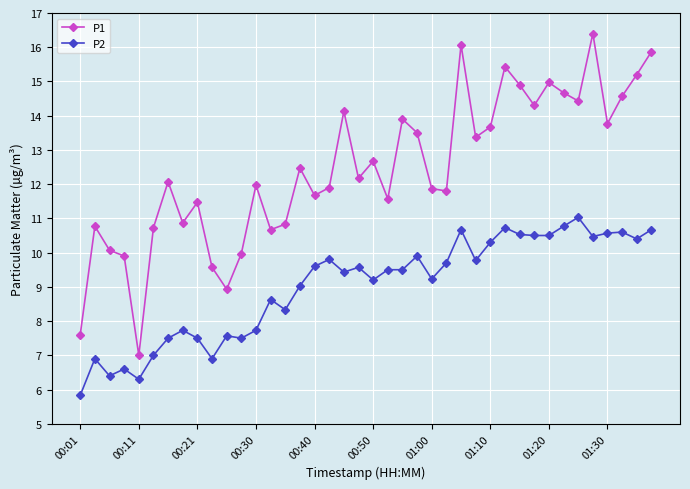

Rank the series by their average value, from highest to lowest.

P1, P2